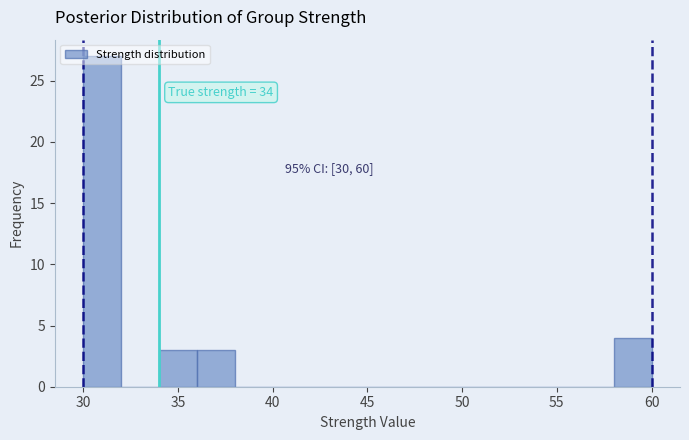

Over which range of the x-axis is the bar tallest?

30 to 32